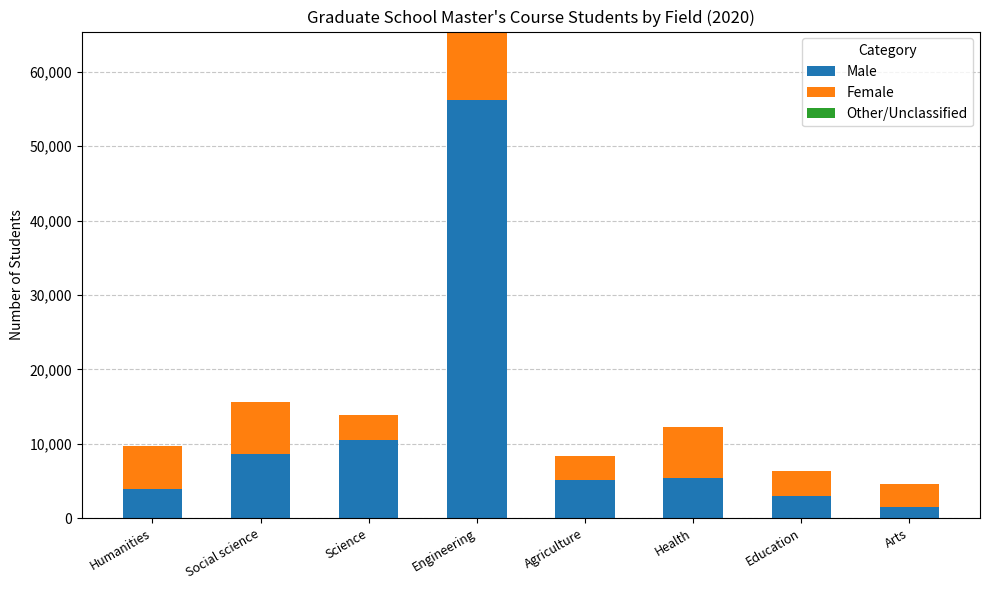

Read the Male value at Humanities, to the nearest 100.

3900